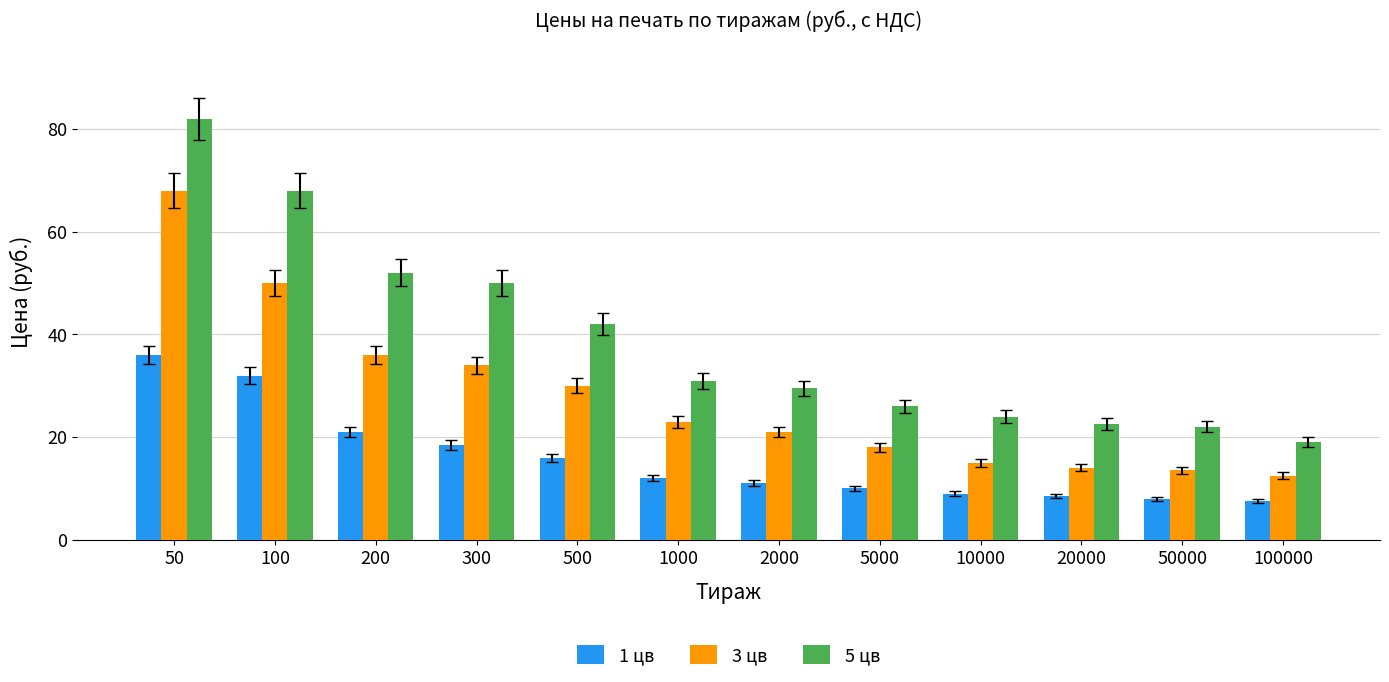

Reading right to left, what are all the values shown in this chart?

1 цв: 7.5	8.0	8.5	9.0	10.0	11.0	12.0	16.0	18.5	21.0	32.0	36.0
3 цв: 12.5	13.5	14.0	15.0	18.0	21.0	23.0	30.0	34.0	36.0	50.0	68.0
5 цв: 19.0	22.0	22.5	24.0	26.0	29.5	31.0	42.0	50.0	52.0	68.0	82.0